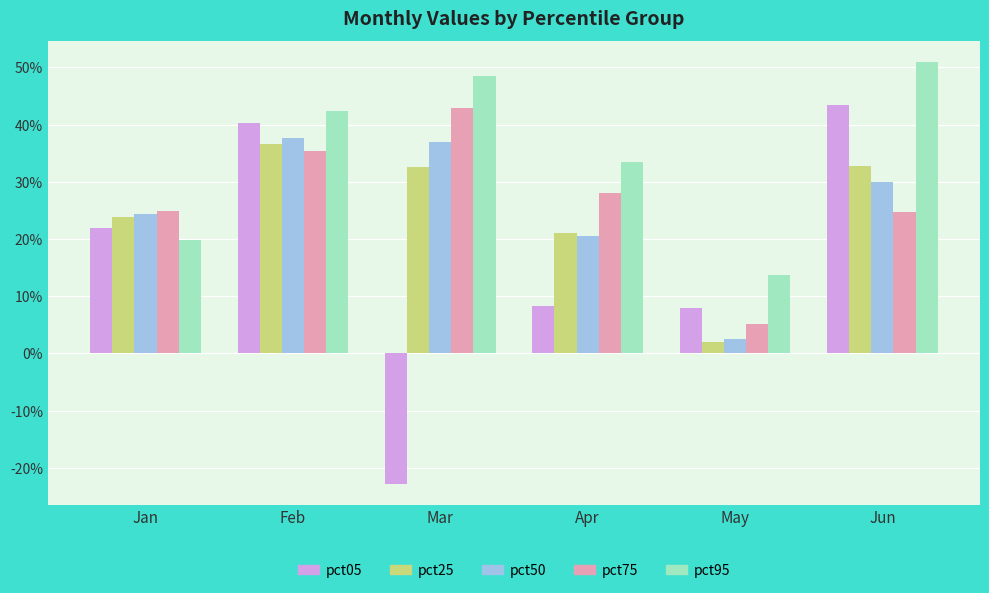

Is it true that pct95 equals 0.5 at Mar?

True